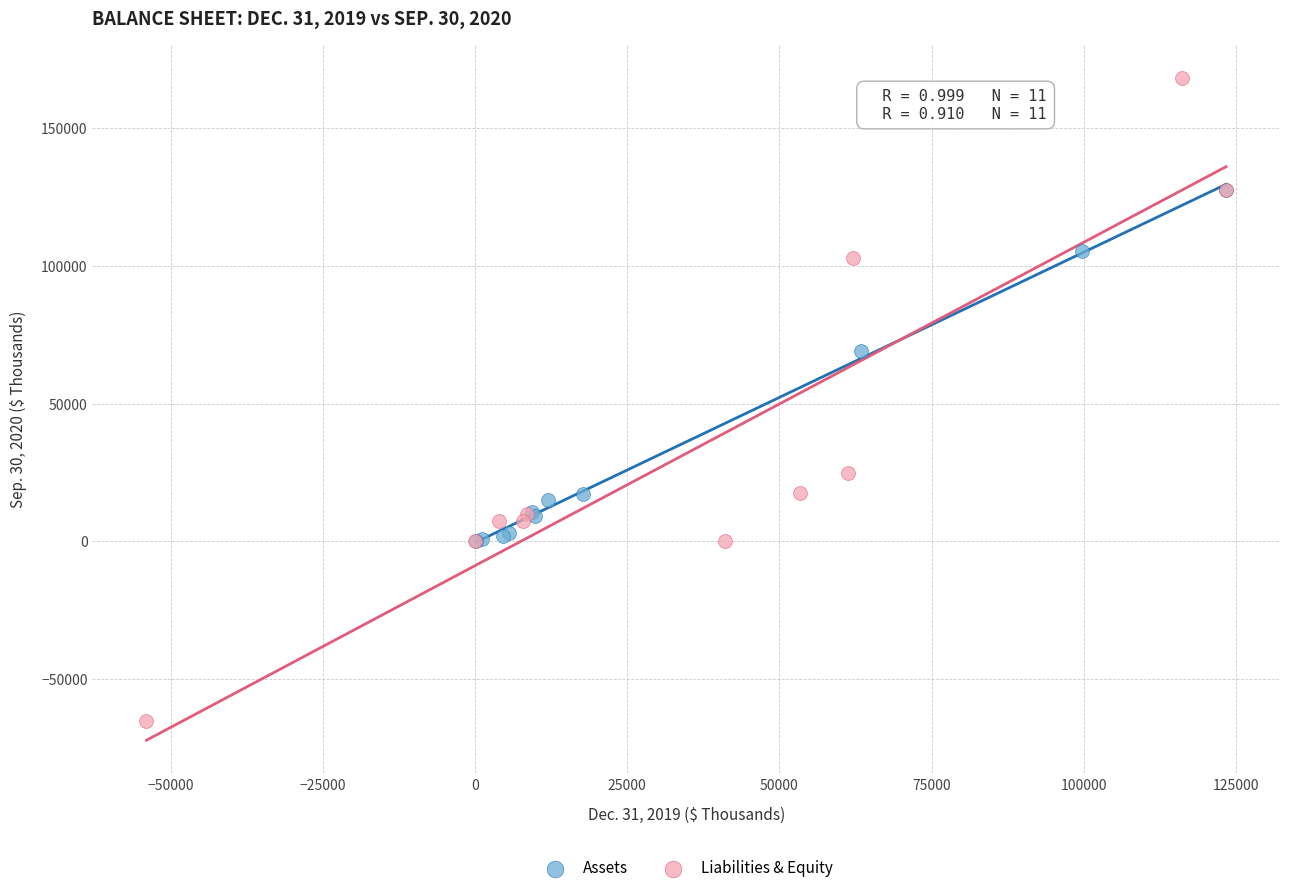

Which series reaches the maximum Y coordinate?

Liabilities & Equity